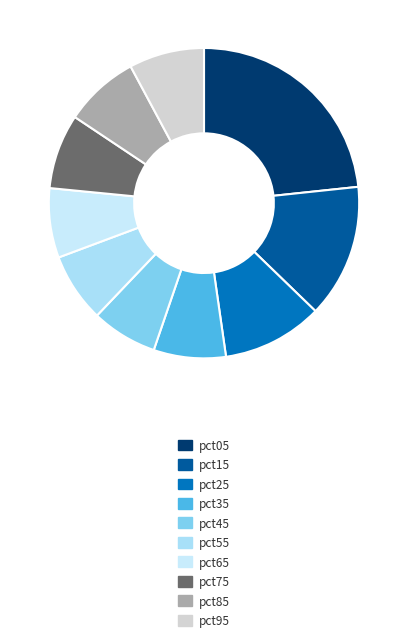

How many segments does this pie chart have?

10